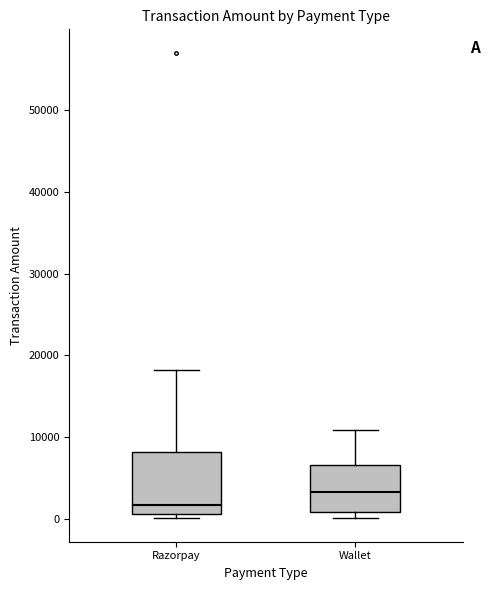

Reading left to right, transcribe this box plot: for each box, give where its median line is, the range the box spans, and where its two whiskers end, as read against the y-axis. The values are not printed on the chart, so give them approximately, as read against the axis.

Razorpay: median 2000, box 1000 to 8000, whiskers 0 to 18000
Wallet: median 3000, box 1000 to 7000, whiskers 0 to 11000